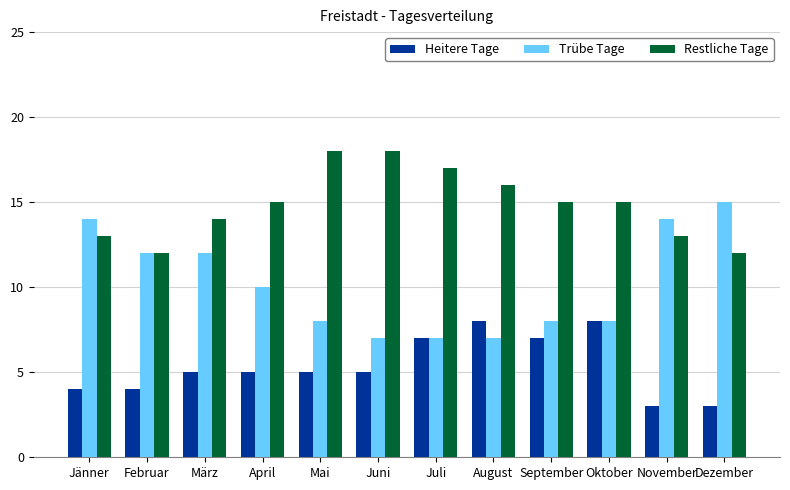

What is the label of the 8th bar from the left?

August